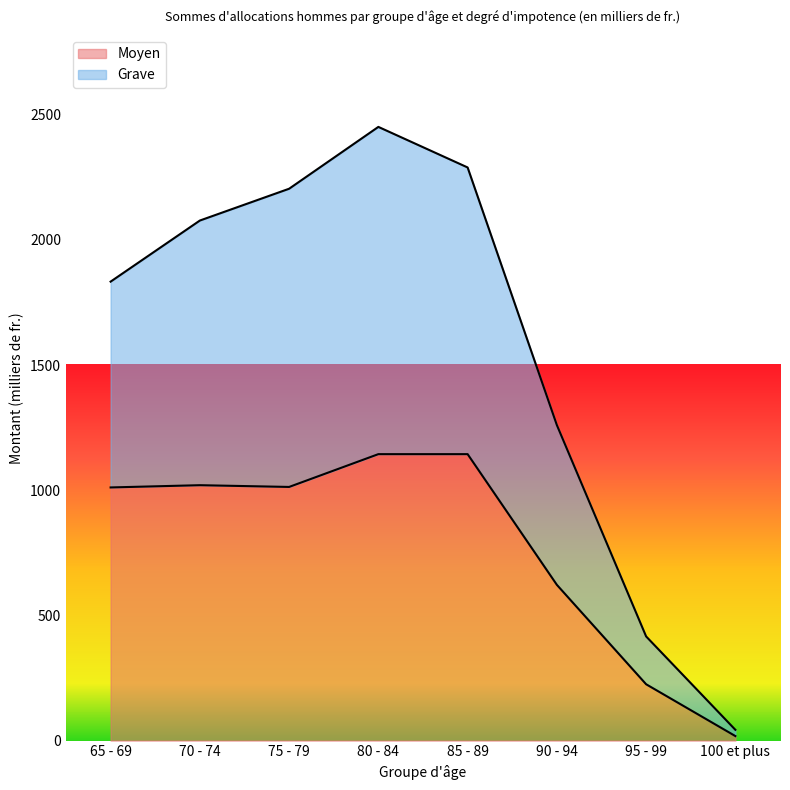

Does the chart have visible grid lines?

No